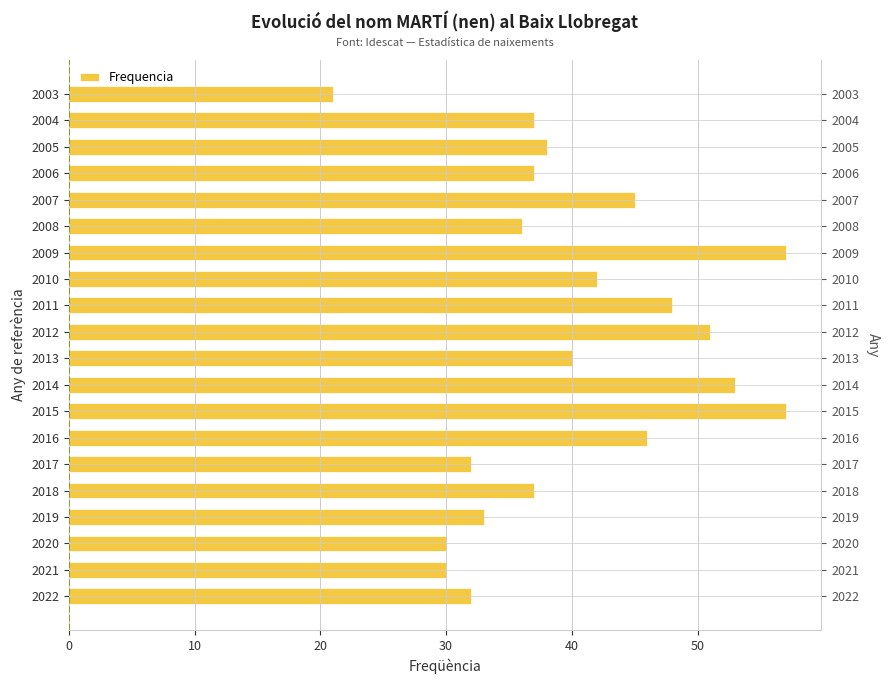

Reading left to right, what are all the values shown in this chart?

32	30	30	33	37	32	46	57	53	40	51	48	42	57	36	45	37	38	37	21